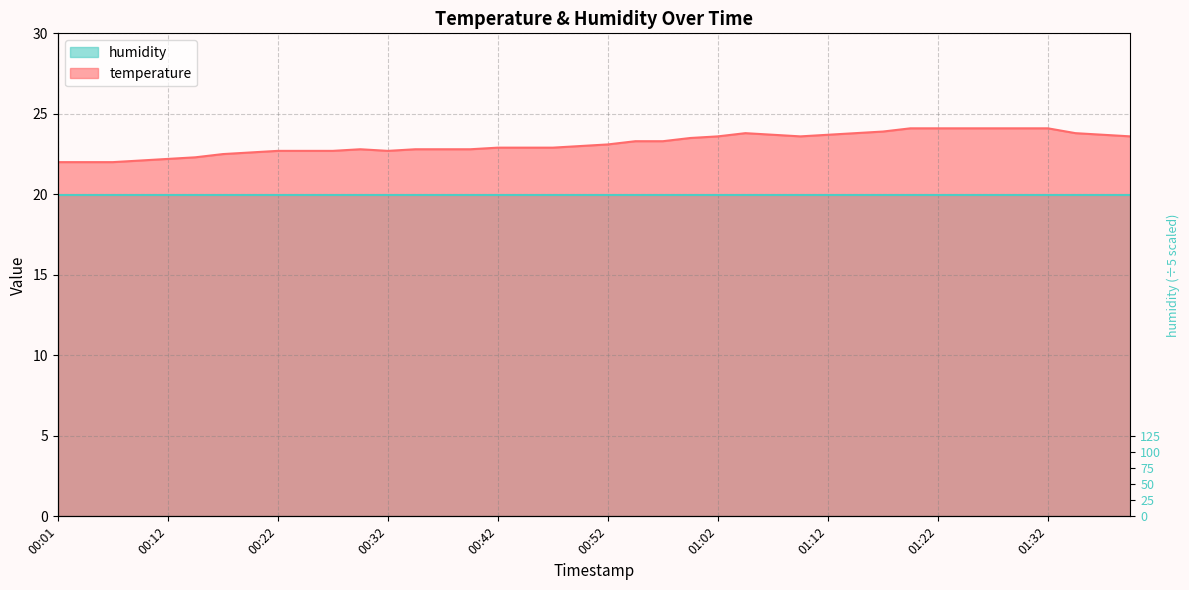

Where is the first local maximum?

00:29